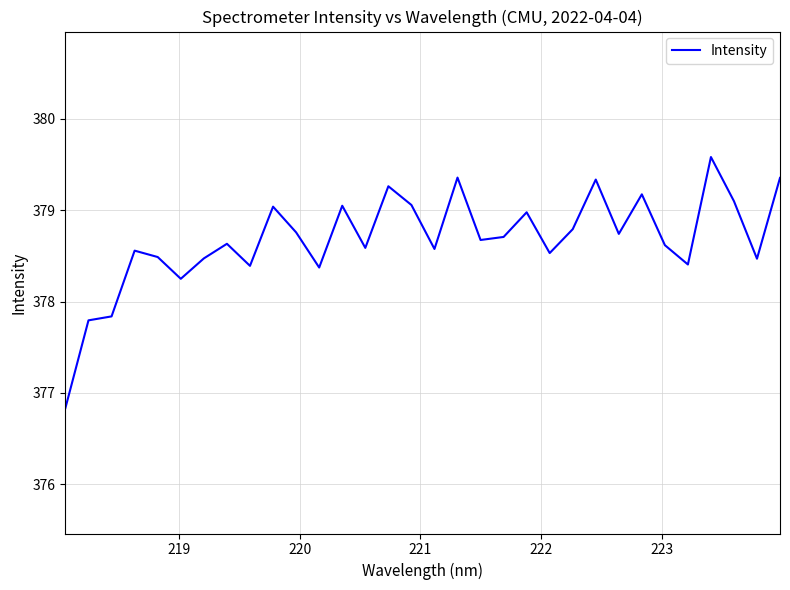

What is the difference between the second highest and minimum values?

2.5